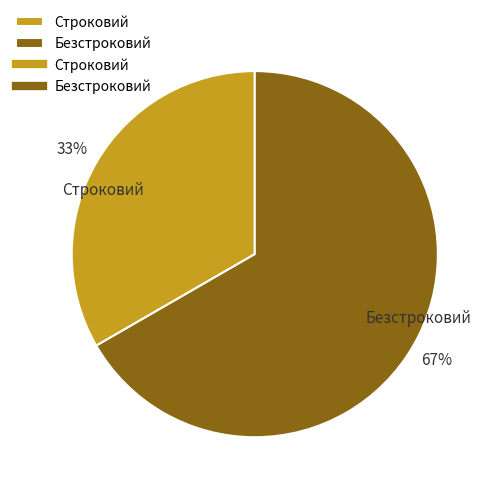

Is Безстроковий the majority of the pie?

Yes